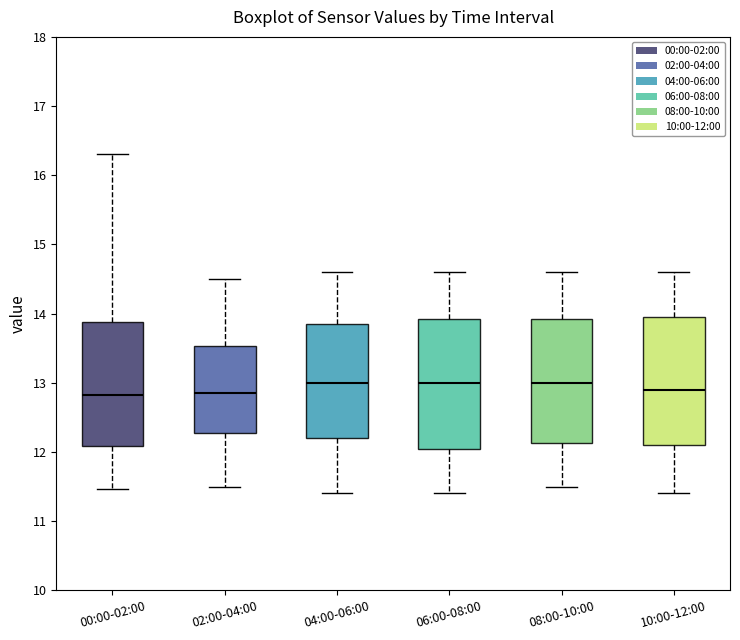

Reading left to right, read every box against the y-axis: the position of its median line, the range the box covers, and the ends of its whiskers. The values are not printed on the chart, so give them approximately, as read against the axis.

00:00-02:00: median 12.8, box 12.1 to 13.9, whiskers 11.5 to 16.3
02:00-04:00: median 12.9, box 12.3 to 13.5, whiskers 11.5 to 14.5
04:00-06:00: median 13.0, box 12.2 to 13.9, whiskers 11.4 to 14.6
06:00-08:00: median 13.0, box 12.1 to 13.9, whiskers 11.4 to 14.6
08:00-10:00: median 13.0, box 12.1 to 13.9, whiskers 11.5 to 14.6
10:00-12:00: median 12.9, box 12.1 to 14.0, whiskers 11.4 to 14.6